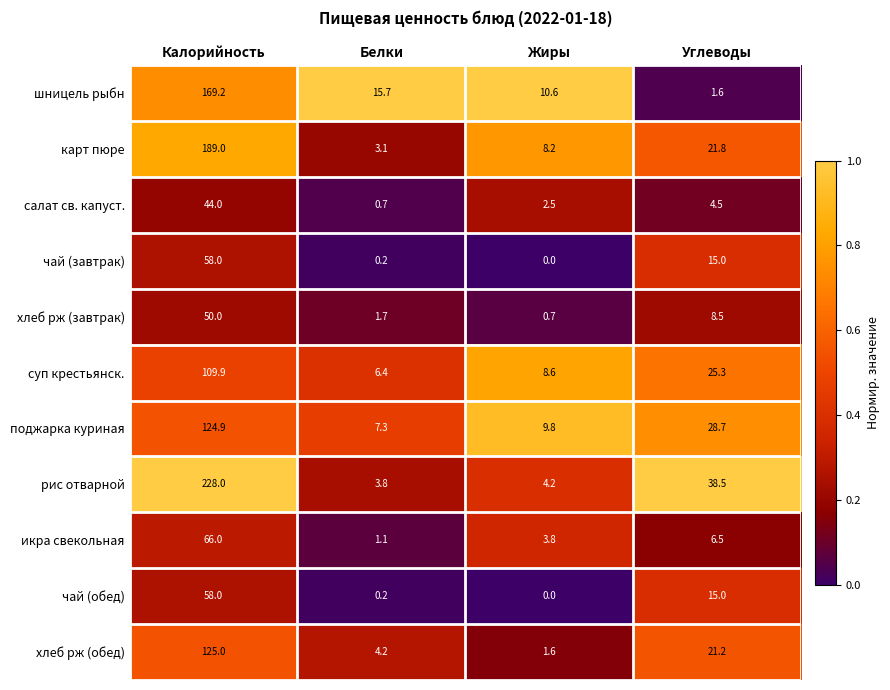

The хлеб рж (обед) series shows 2.4 at Белки. True or false?

False